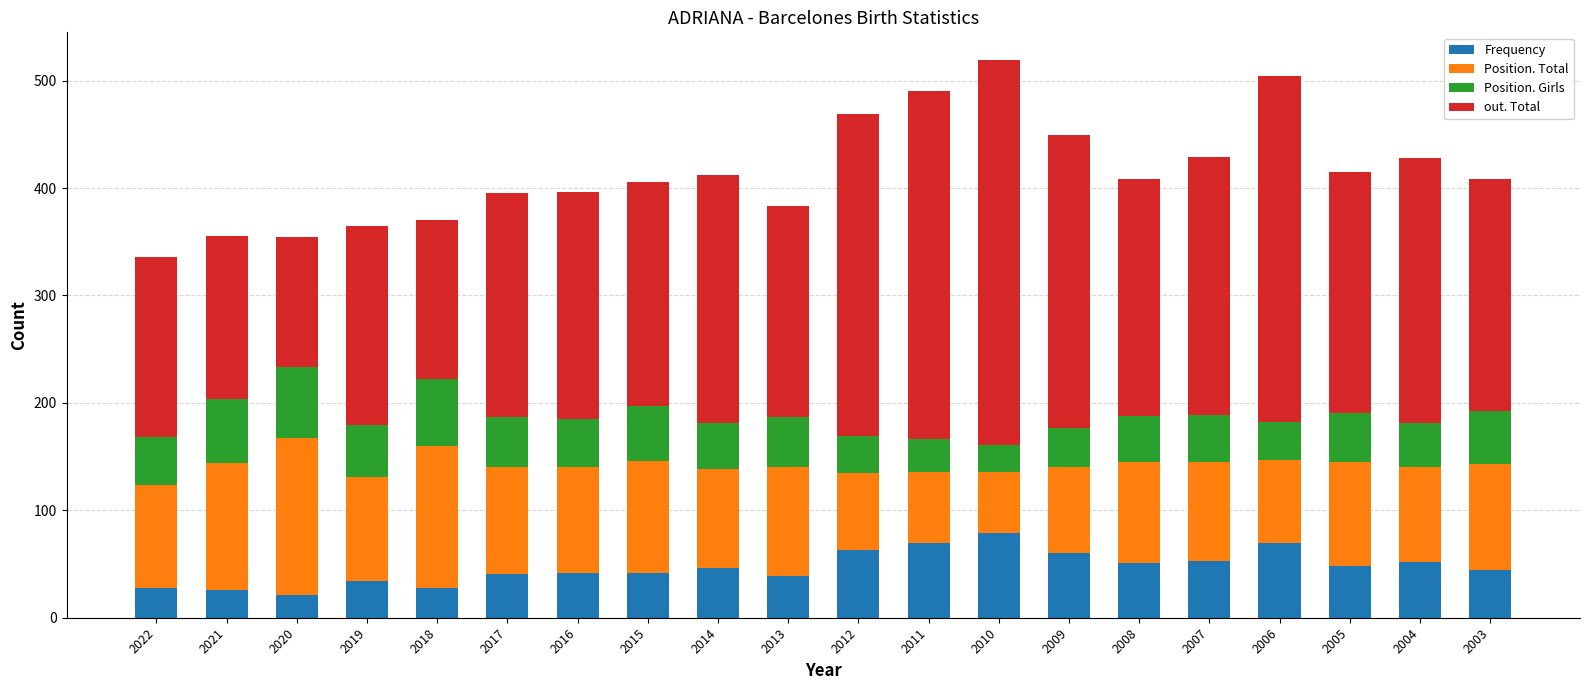

What is the lowest value of the Frequency series?

21